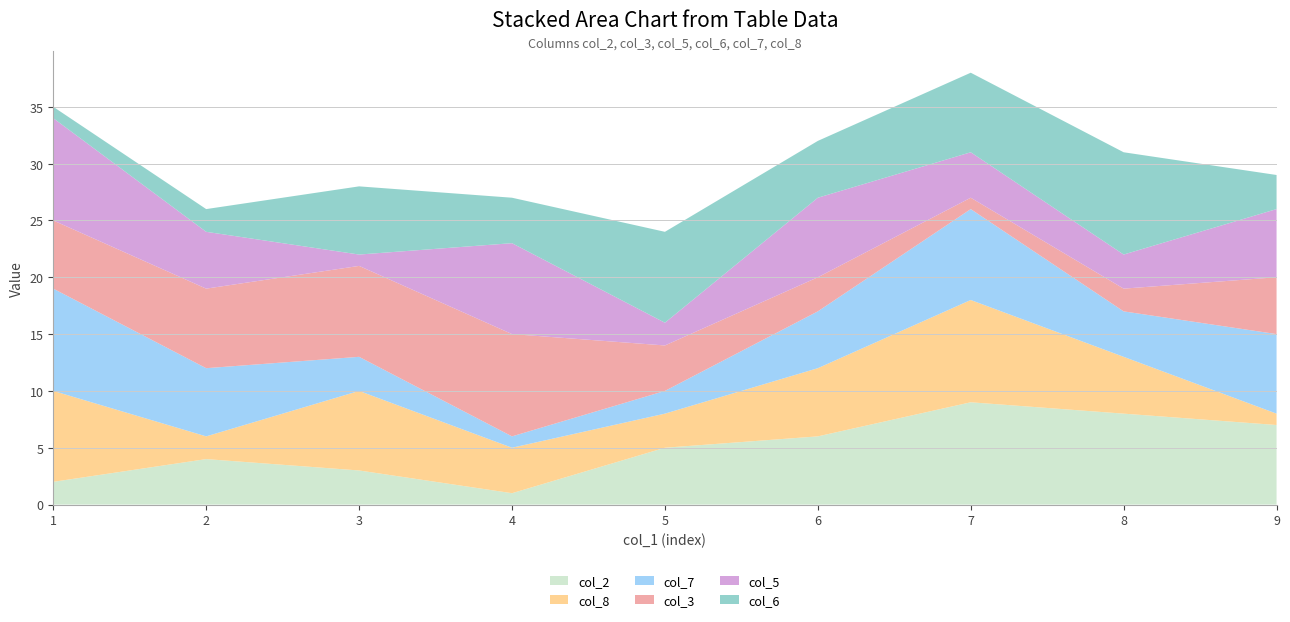

Reading right to left, what are all the values shown in this chart?

col_2: 9=7	8=8	7=9	6=6	5=5	4=1	3=3	2=4	1=2
col_8: 9=1	8=5	7=9	6=6	5=3	4=4	3=7	2=2	1=8
col_7: 9=7	8=4	7=8	6=5	5=2	4=1	3=3	2=6	1=9
col_3: 9=5	8=2	7=1	6=3	5=4	4=9	3=8	2=7	1=6
col_5: 9=6	8=3	7=4	6=7	5=2	4=8	3=1	2=5	1=9
col_6: 9=3	8=9	7=7	6=5	5=8	4=4	3=6	2=2	1=1